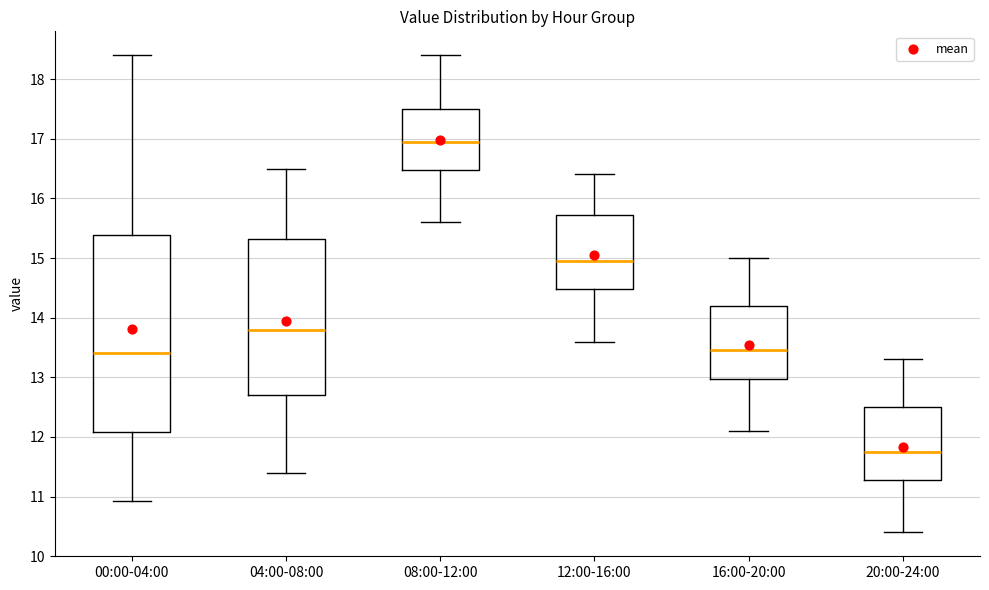

Reading left to right, read every box against the y-axis: the position of its median line, the range the box covers, and the ends of its whiskers. The values are not printed on the chart, so give them approximately, as read against the axis.

00:00-04:00: median 13.4, box 12.1 to 15.4, whiskers 10.9 to 18.4
04:00-08:00: median 13.8, box 12.7 to 15.3, whiskers 11.4 to 16.5
08:00-12:00: median 17.0, box 16.5 to 17.5, whiskers 15.6 to 18.4
12:00-16:00: median 15.0, box 14.5 to 15.7, whiskers 13.6 to 16.4
16:00-20:00: median 13.5, box 13.0 to 14.2, whiskers 12.1 to 15.0
20:00-24:00: median 11.8, box 11.3 to 12.5, whiskers 10.4 to 13.3